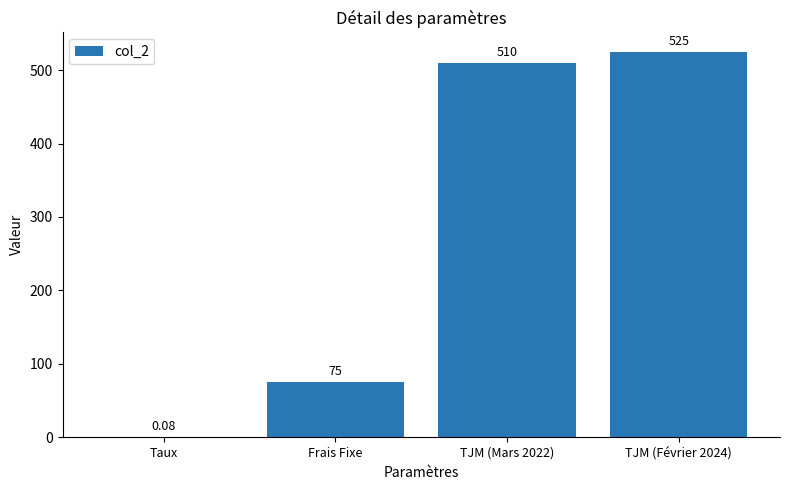

Where is the data nearest to the value 262?

Frais Fixe